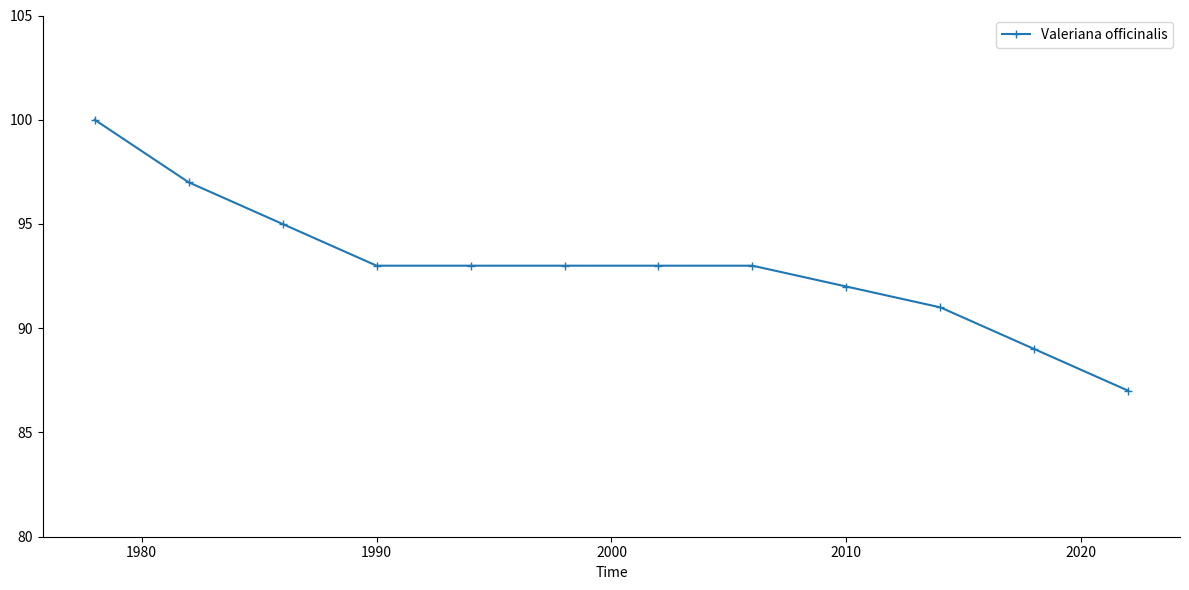

How many lines are shown in the chart?

1